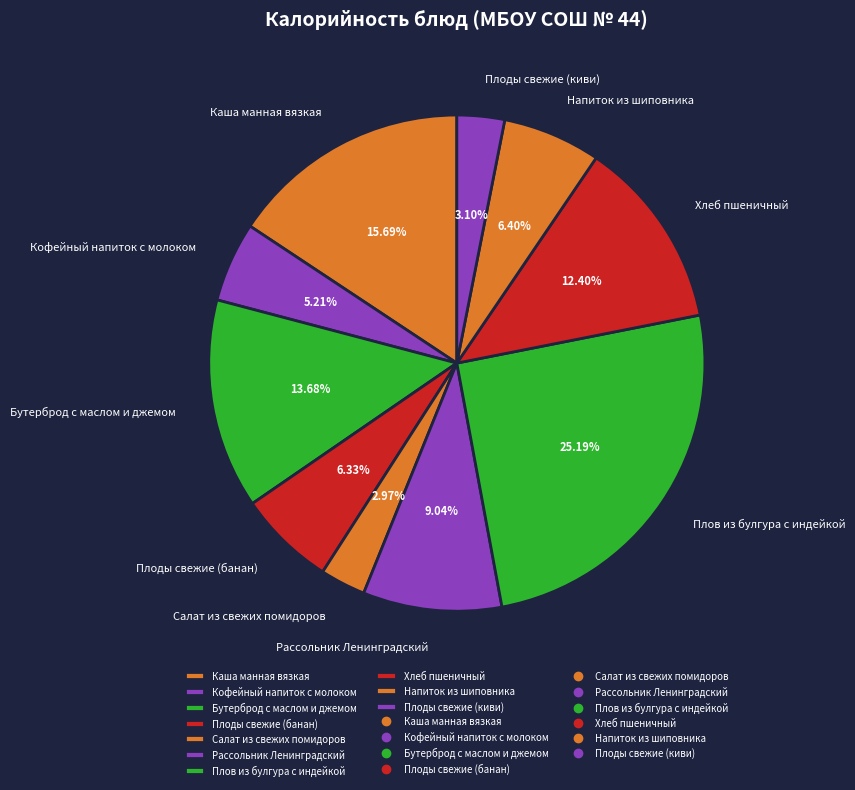

To the nearest percent, what percentage of the pie is Напиток из шиповника?

6%